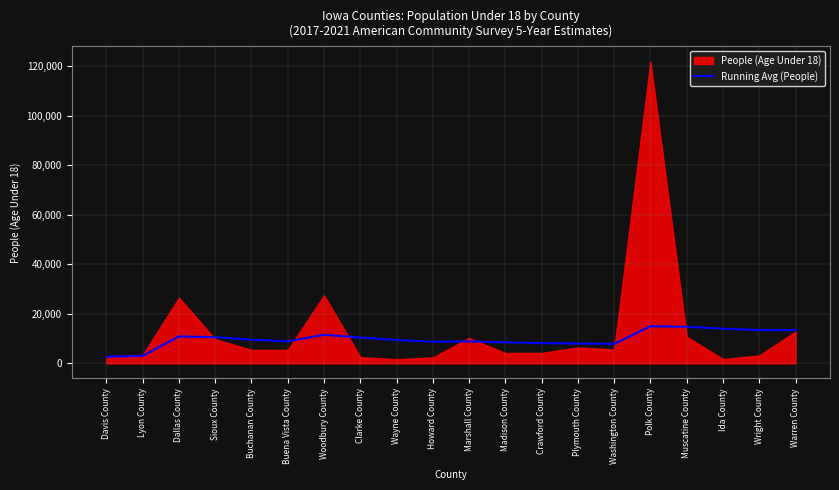

How many lines are shown in the chart?

1